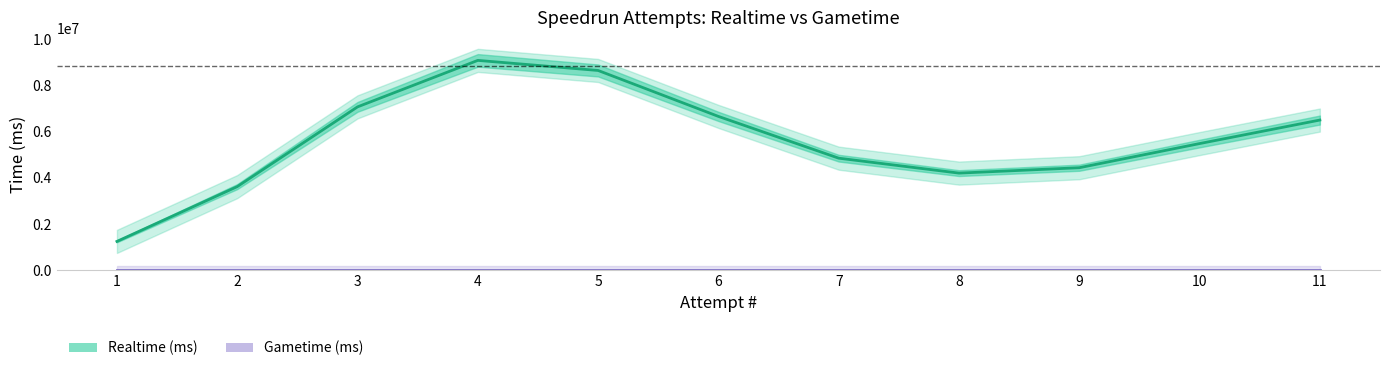

What is the value of the Realtime (ms) point at the 9th from the left?

4439320.7